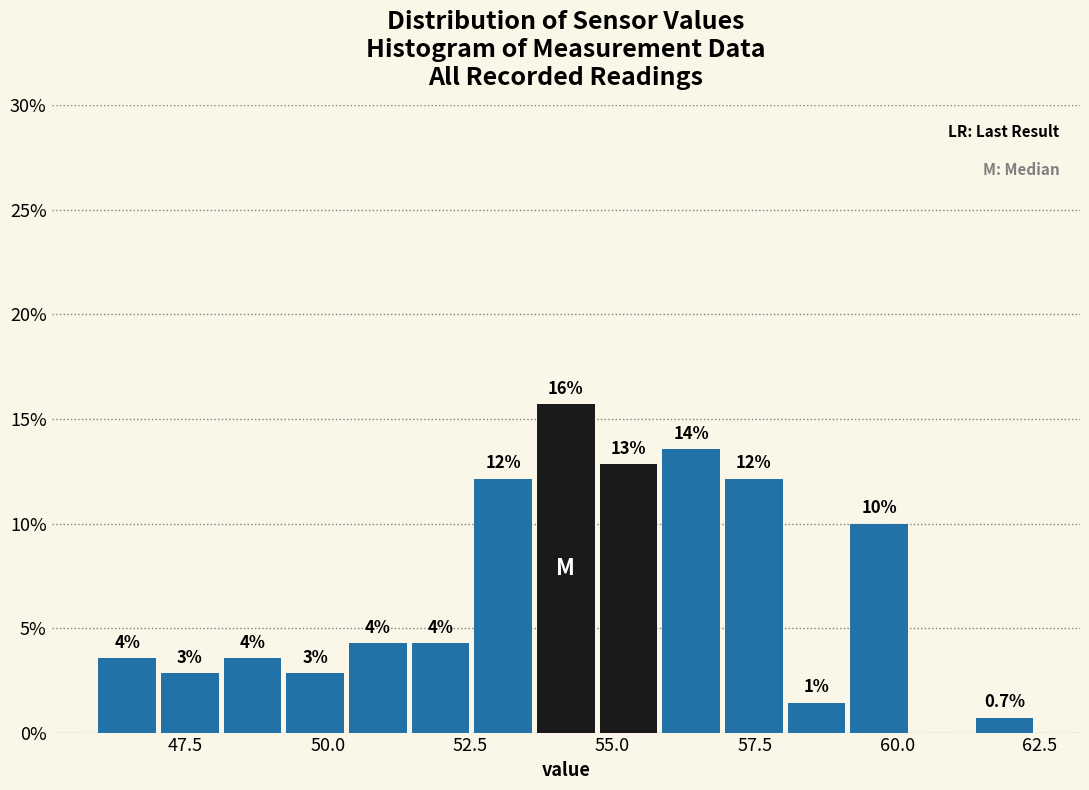

Read against the x-axis, roughly where is the centre of the tallest bar?

54.0